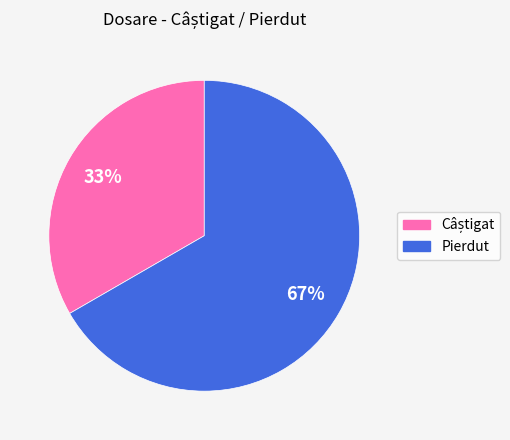

Is it true that Pierdut is 76% of the pie?

False